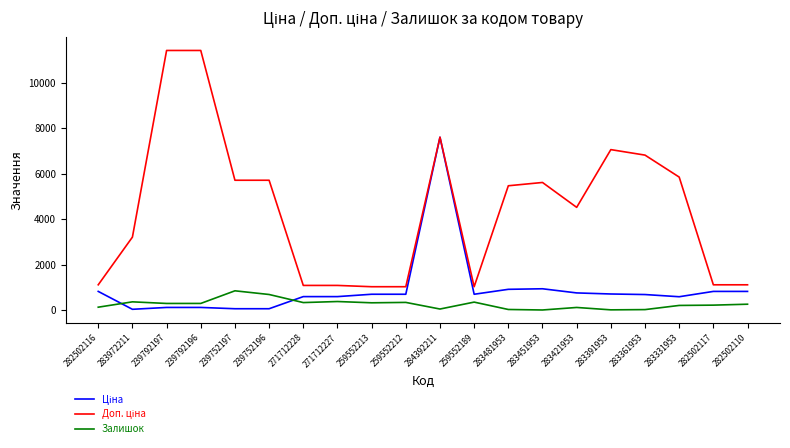

True or false: Залишок has a value of 24.0 at 283481953.

True